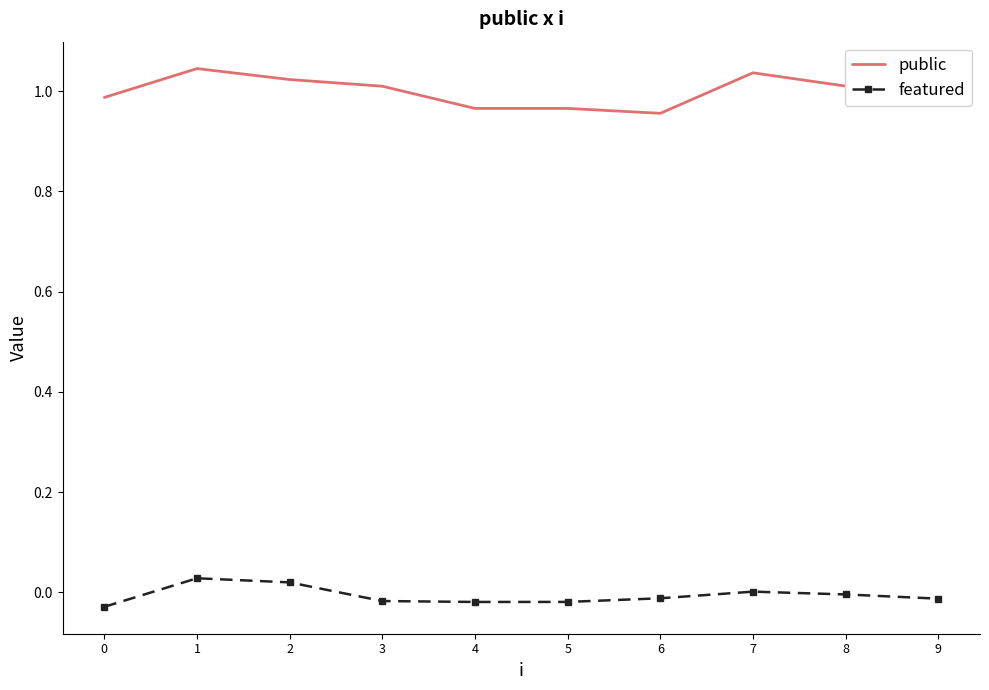

True or false: featured and public cross at least once.

False